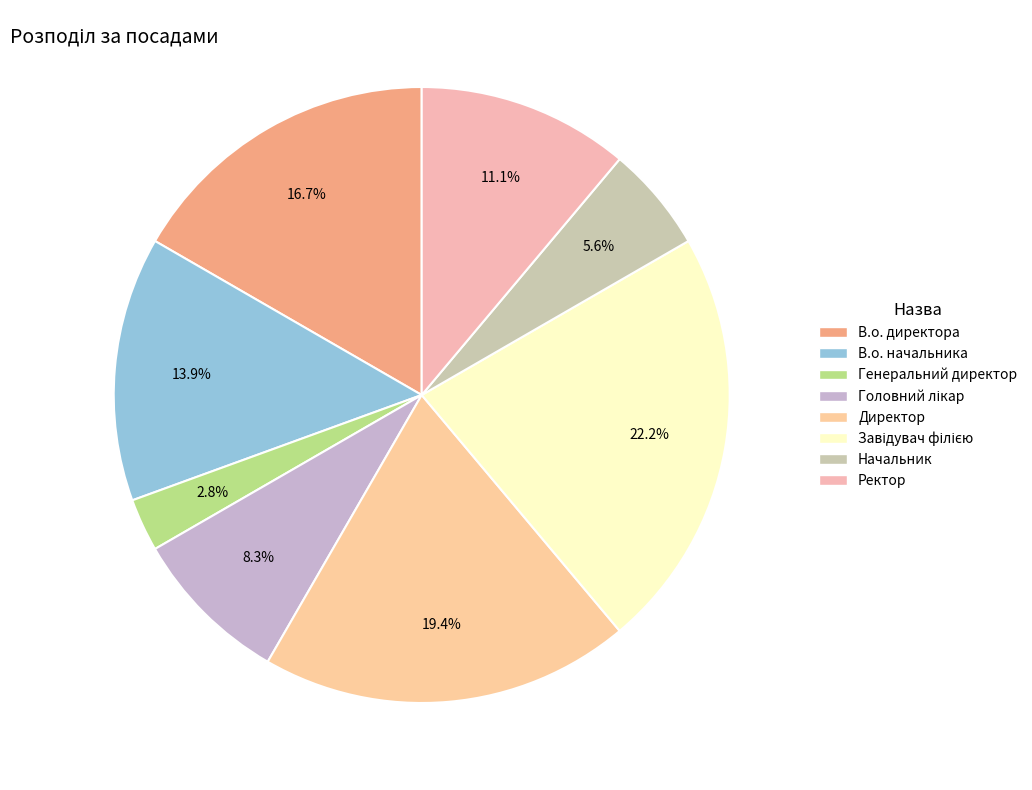

Which category has the smallest portion of the pie?

Генеральний директор